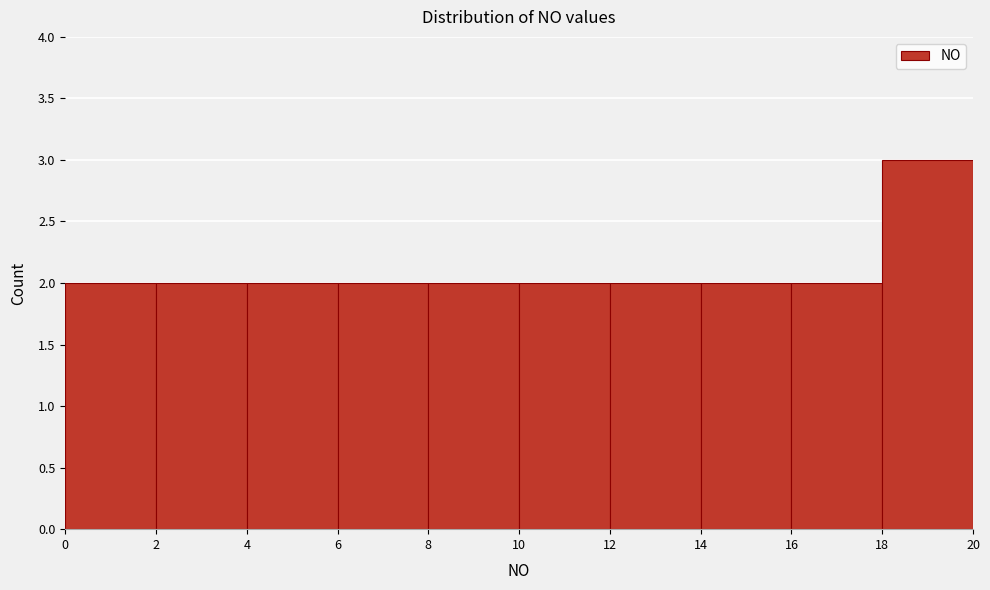

Which range on the x-axis has the tallest bar?

18 to 20